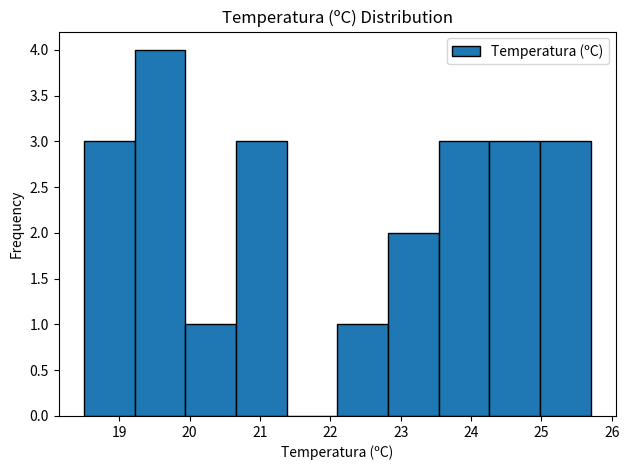

Reading left to right, transcribe this chart: for each bar, give the range it covers on the x-axis and its height. Neither the bar edges nor the heights are printed on the chart, so give them approximately, as read against the axes.

18.50 to 19.22: 3
19.22 to 19.94: 4
19.94 to 20.66: 1
20.66 to 21.38: 3
21.38 to 22.10: 0
22.10 to 22.82: 1
22.82 to 23.54: 2
23.54 to 24.26: 3
24.26 to 24.98: 3
24.98 to 25.70: 3